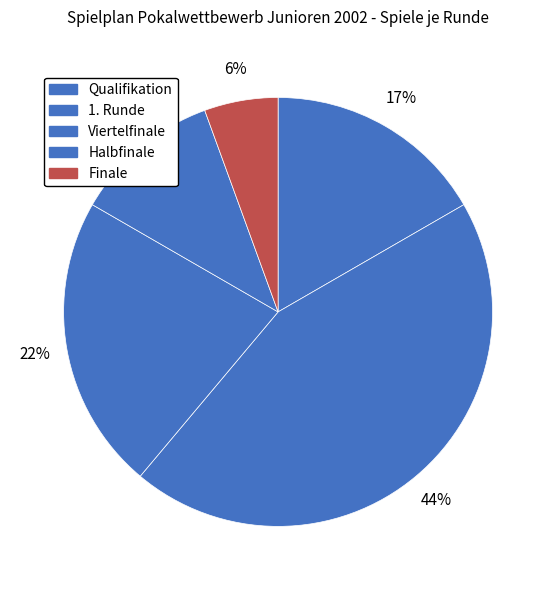

How many segments does this pie chart have?

5